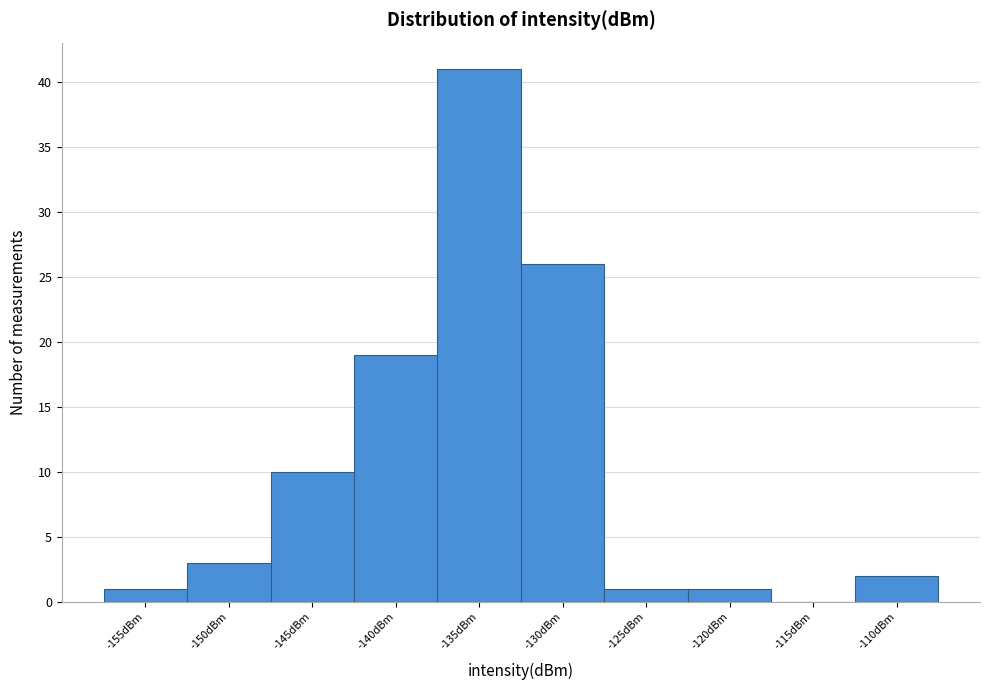

Reading right to left, list all the values displayed in this chart.

-110dBm=2	-115dBm=0	-120dBm=1	-125dBm=1	-130dBm=26	-135dBm=41	-140dBm=19	-145dBm=10	-150dBm=3	-155dBm=1